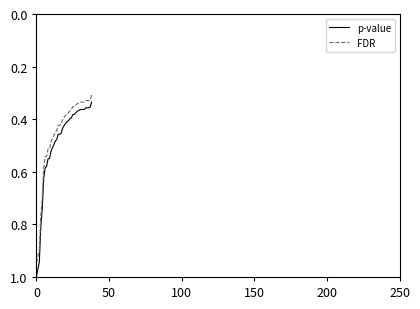

Rank the series by their average value, from highest to lowest.

p-value, FDR